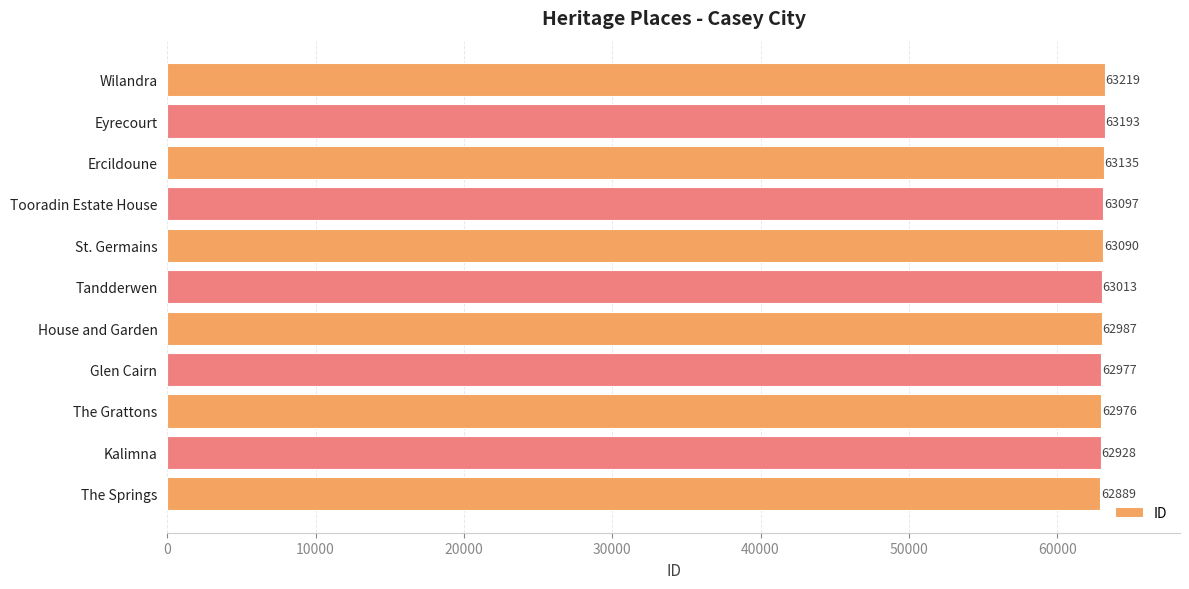

True or false: the data shows 63097 at Tooradin Estate House.

True